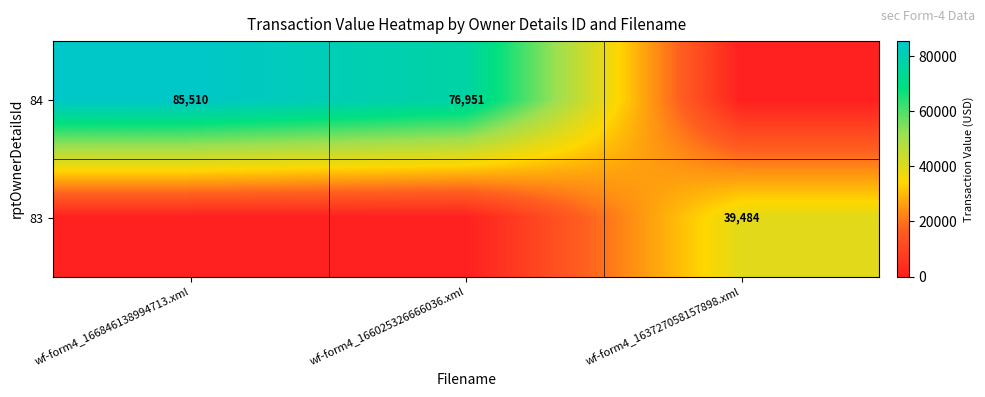

Is it true that 83 equals 39484 at wf-form4_163727058157898.xml?

True